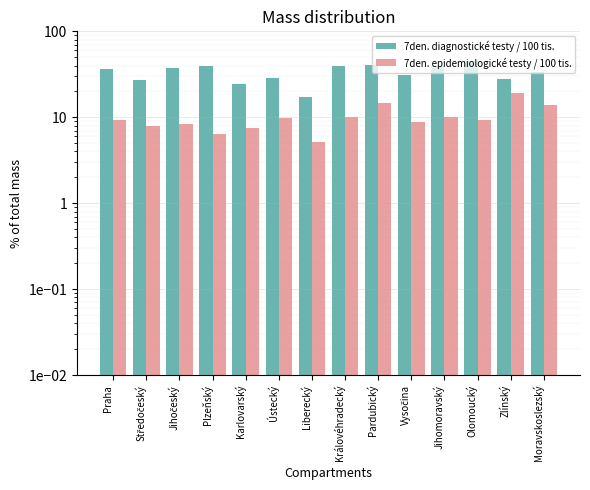

Reading right to left, extract all data points from this chart.

7den. diagnostické testy / 100 tis.: 33.9	28.1	44.9	39.3	31.4	40.4	39.6	17.4	28.4	24.2	39.3	37.9	27.0	36.1
7den. epidemiologické testy / 100 tis.: 13.9	19.1	9.4	10.2	8.8	14.5	10.0	5.2	9.9	7.5	6.4	8.4	8.0	9.4